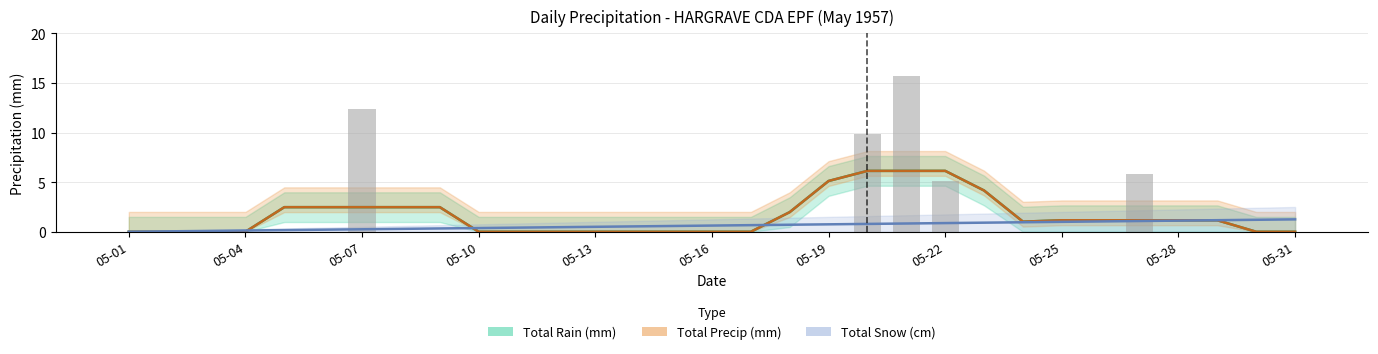

Rank the categories by Total Rain (mm) value from highest to lowest.

05-21, 05-07, 05-20, 05-27, 05-22, 05-01, 05-02, 05-03, 05-04, 05-05, 05-06, 05-08, 05-09, 05-10, 05-11, 05-12, 05-13, 05-14, 05-15, 05-16, 05-17, 05-18, 05-19, 05-23, 05-24, 05-25, 05-26, 05-28, 05-29, 05-30, 05-31